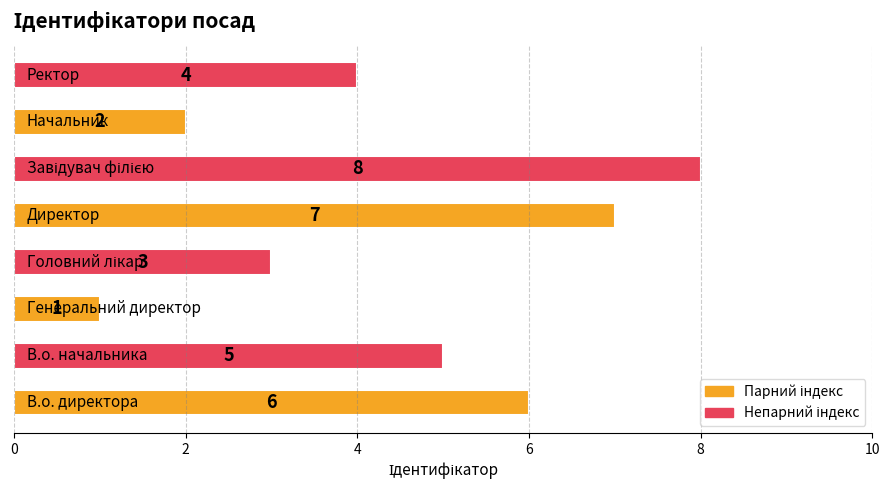

What is the maximum value shown in the chart?

8